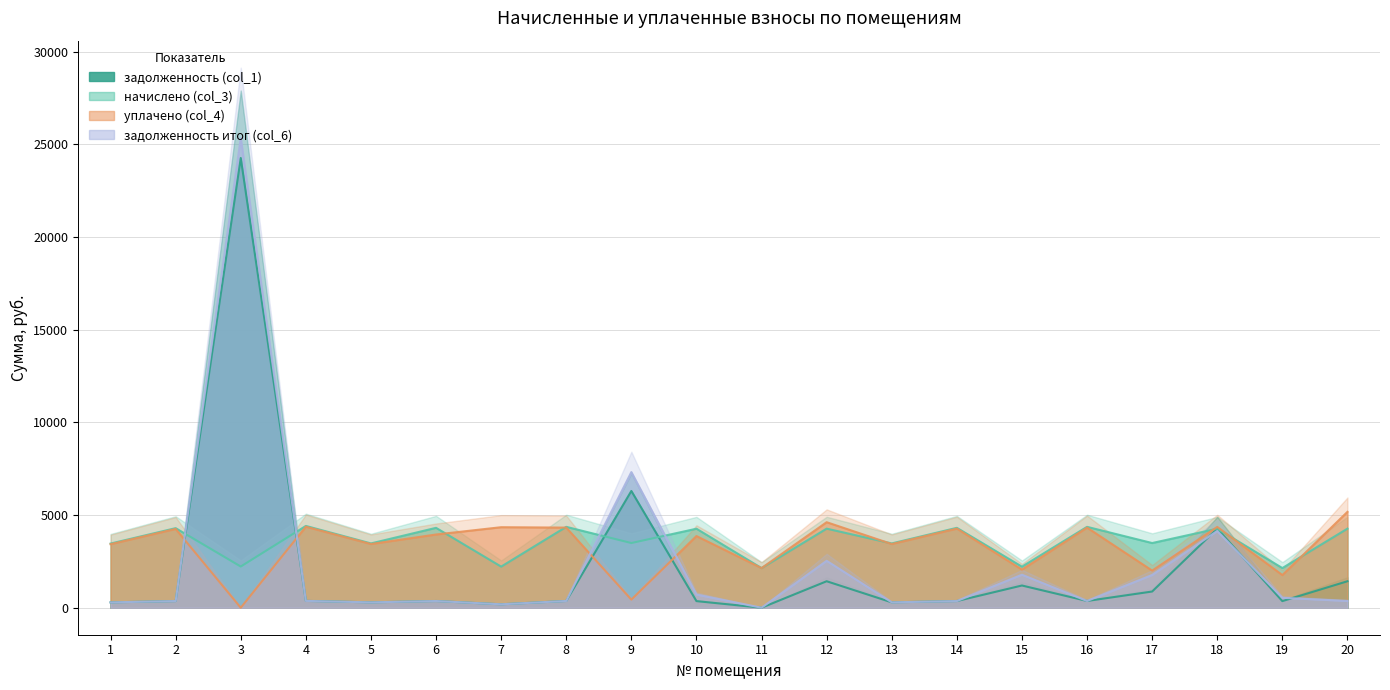

What is the sum of all начислено (col_3) values?

71413.1